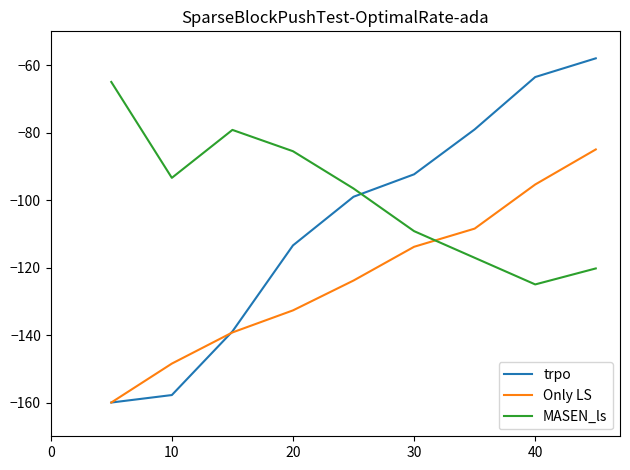

How many values in the MASEN_ls series are below -96?

5